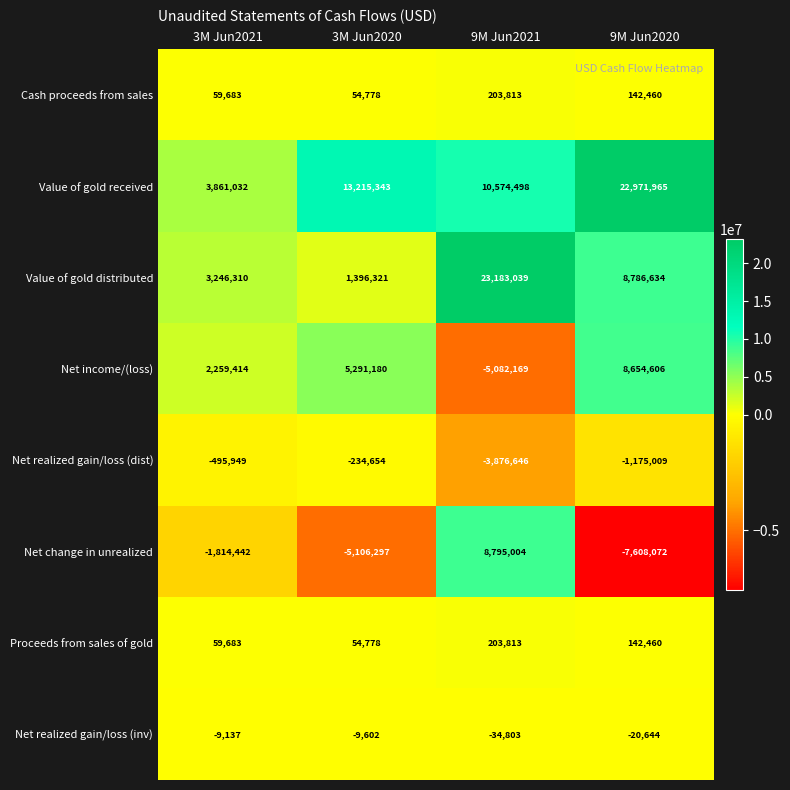

What is the difference between the second highest and minimum values in the Net realized gain/loss (dist) series?

3380697